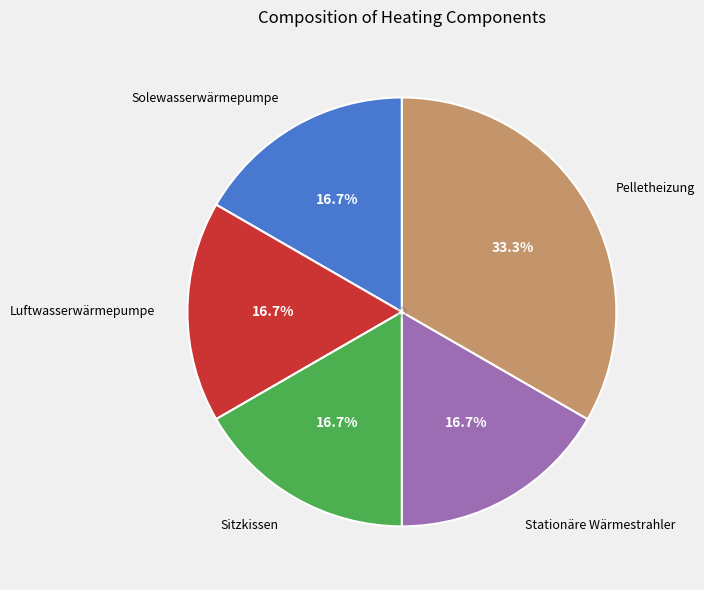

Between Pelletheizung and Stationäre Wärmestrahler, which is larger?

Pelletheizung